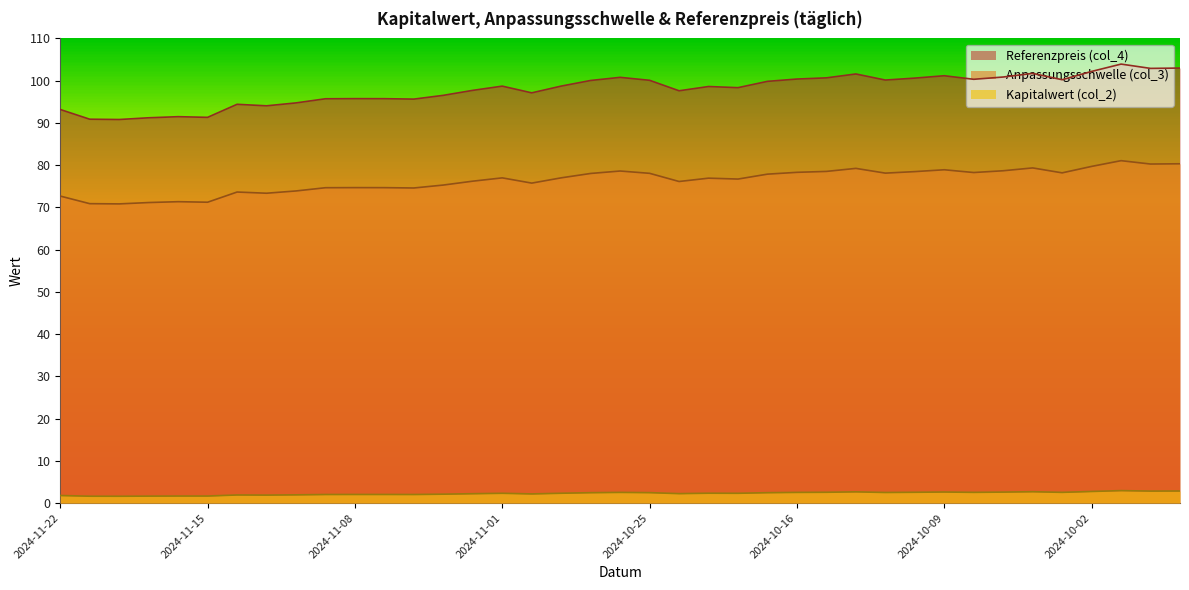

The Kapitalwert (col_2) series shows 2.2 at 2024-11-04. True or false?

True